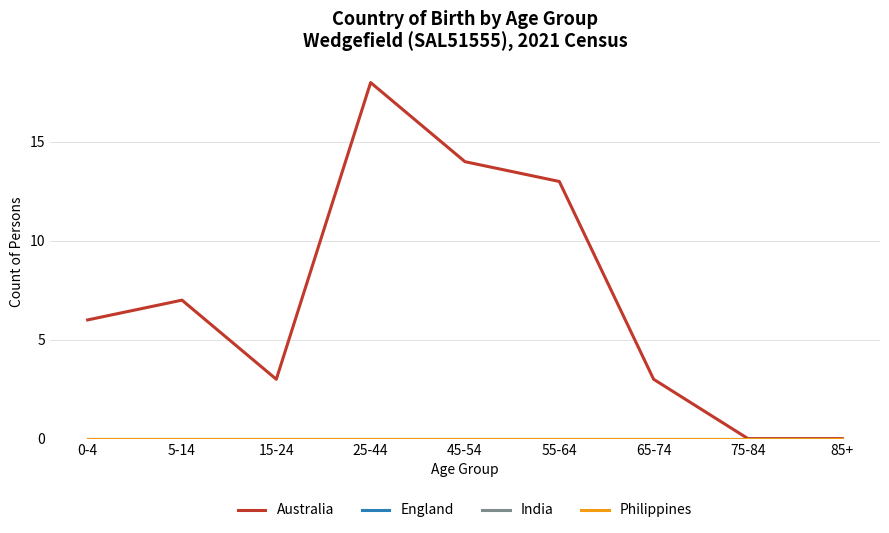

Which has a higher value, 15-24 or 45-54?

45-54